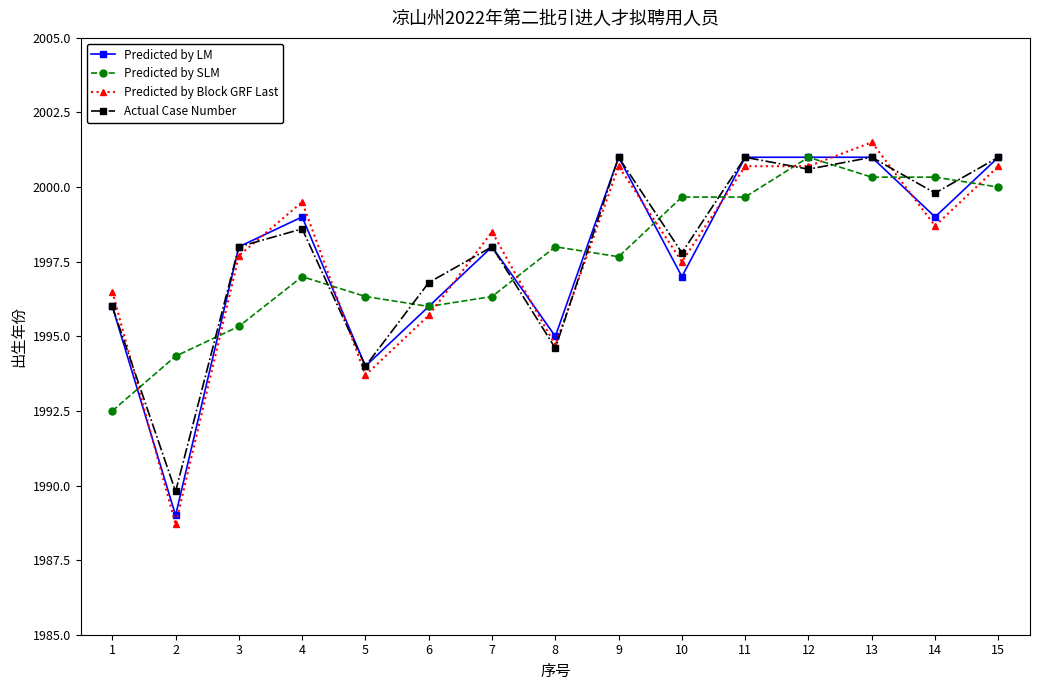

What are all the series names shown in the legend?

Predicted by LM, Predicted by SLM, Predicted by Block GRF Last, Actual Case Number